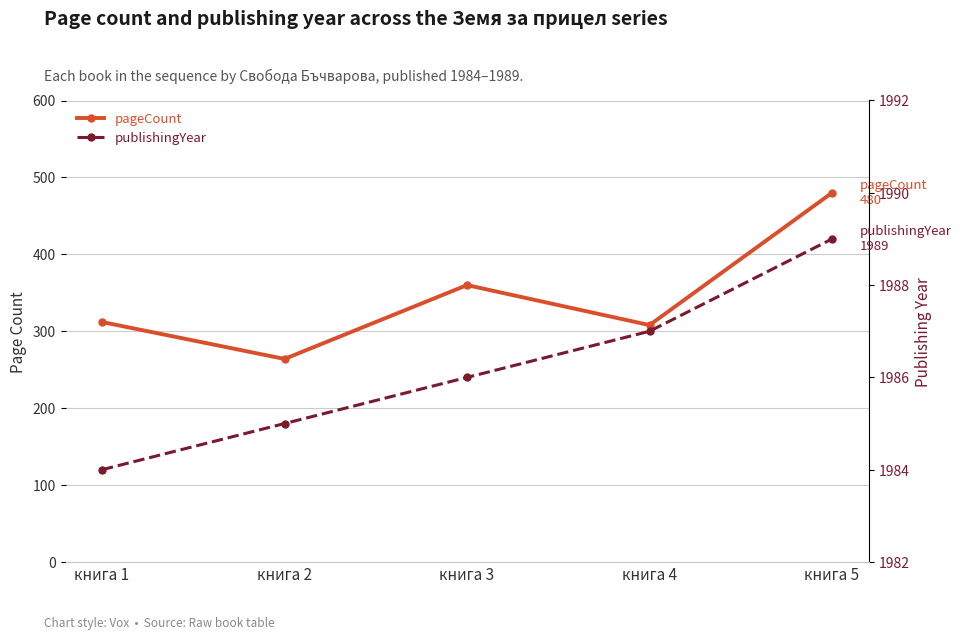

How many lines are shown in the chart?

2